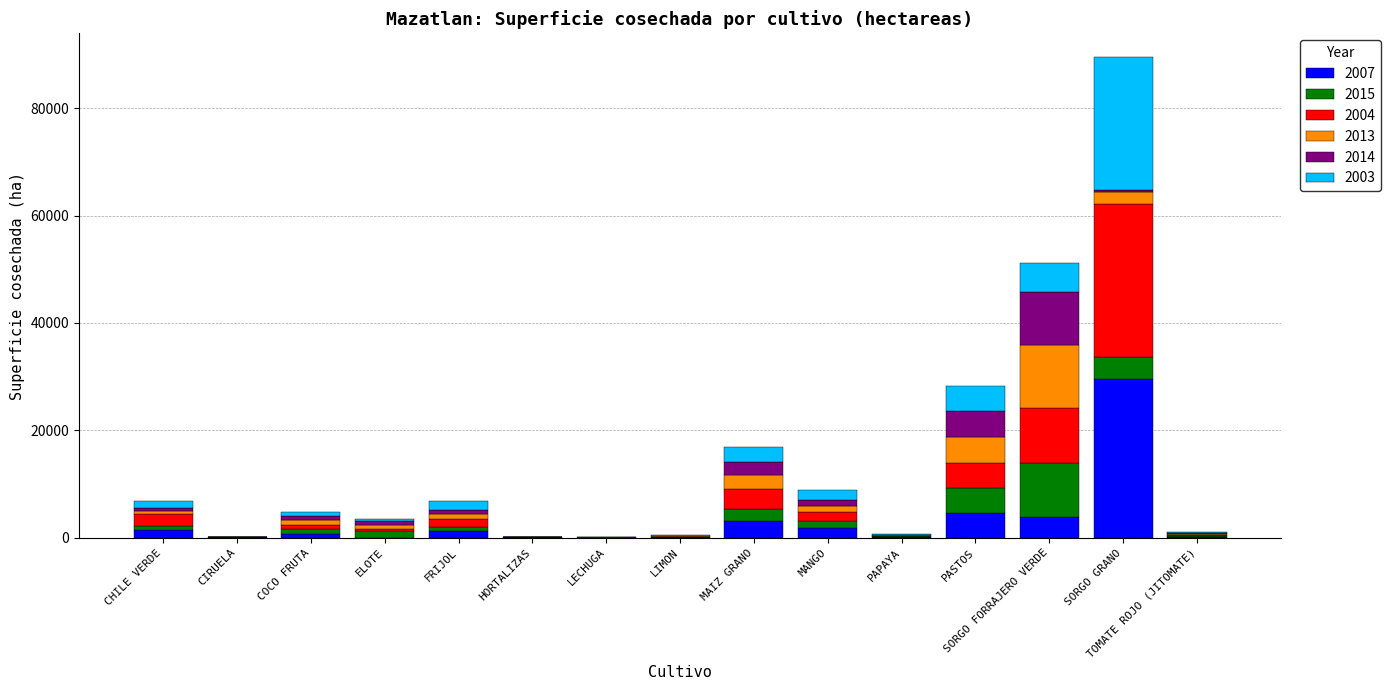

What is the maximum value for 2007?

29631.0